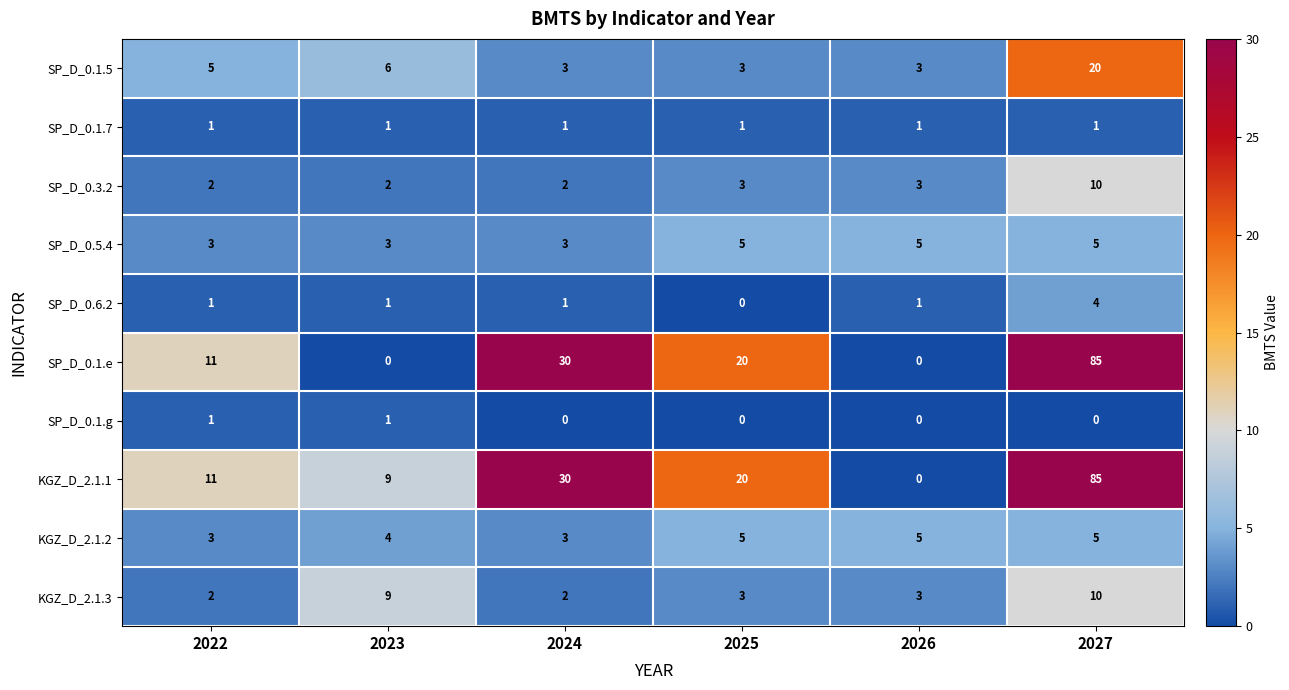

Count the number of data series in this chart.

10